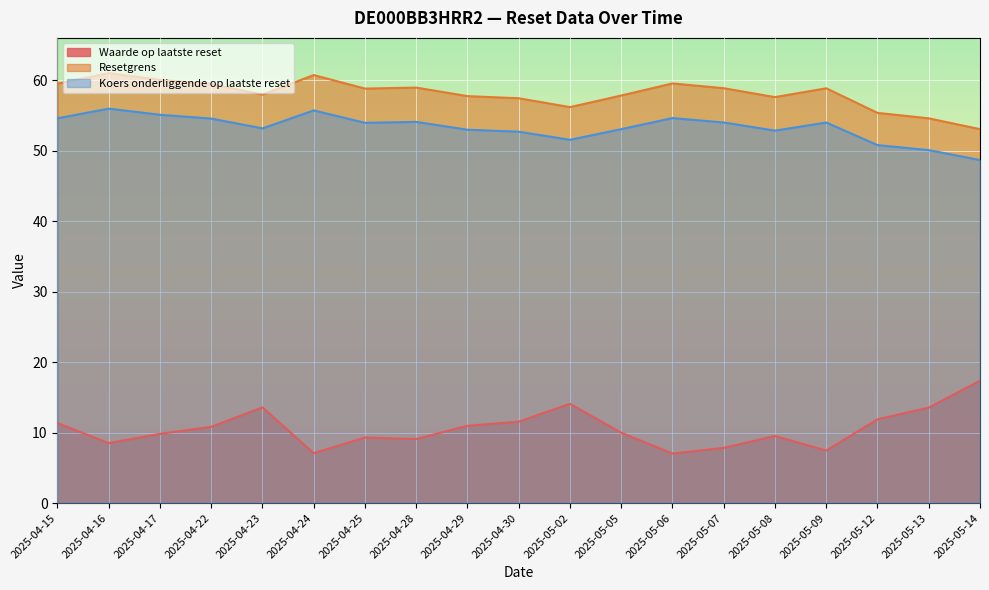

At how many categories does at least one series exceed 46?

19